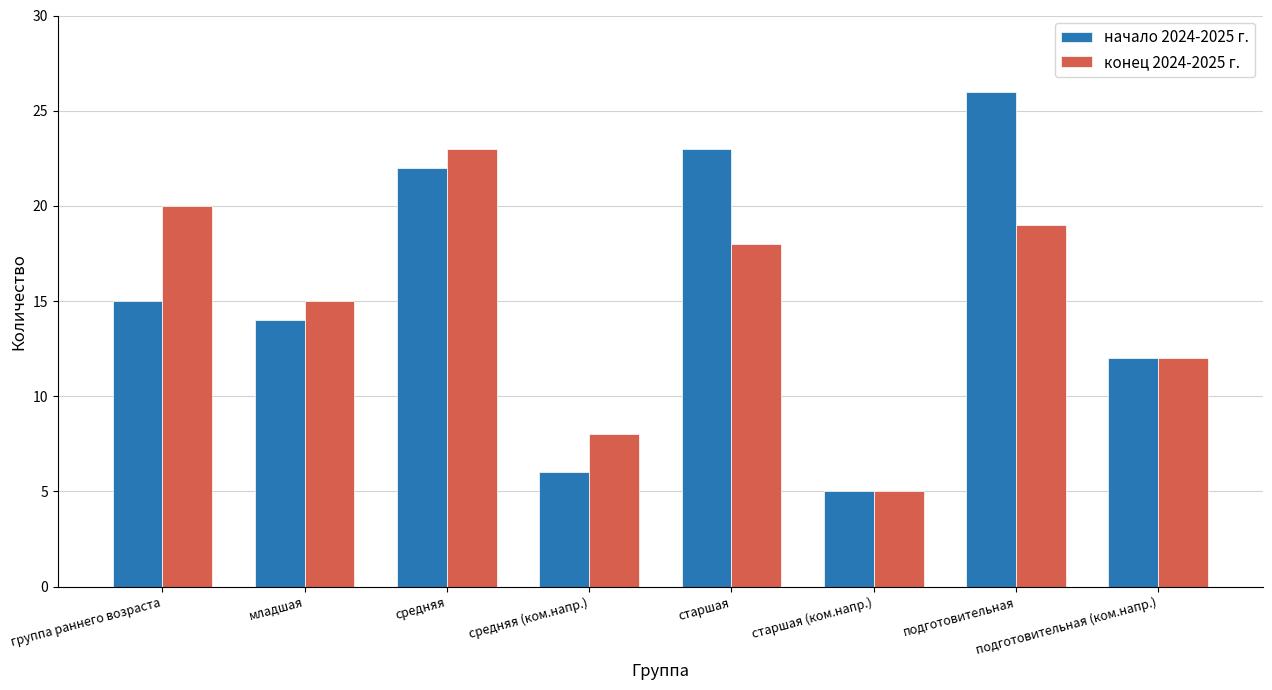

How many data points does each series have?

8